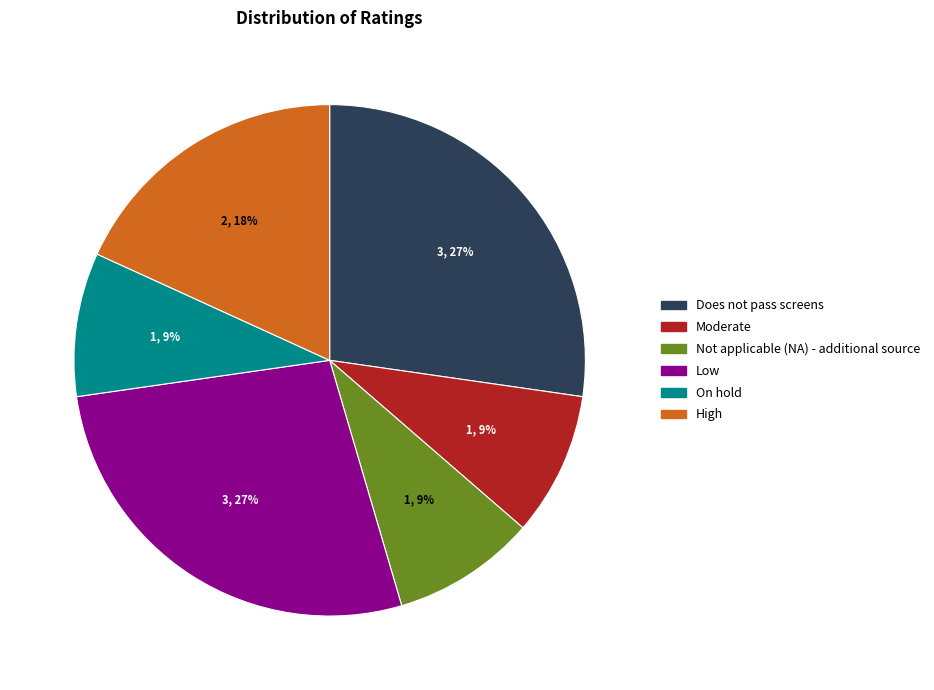

The Moderate slice represents 9% of the pie. True or false?

True